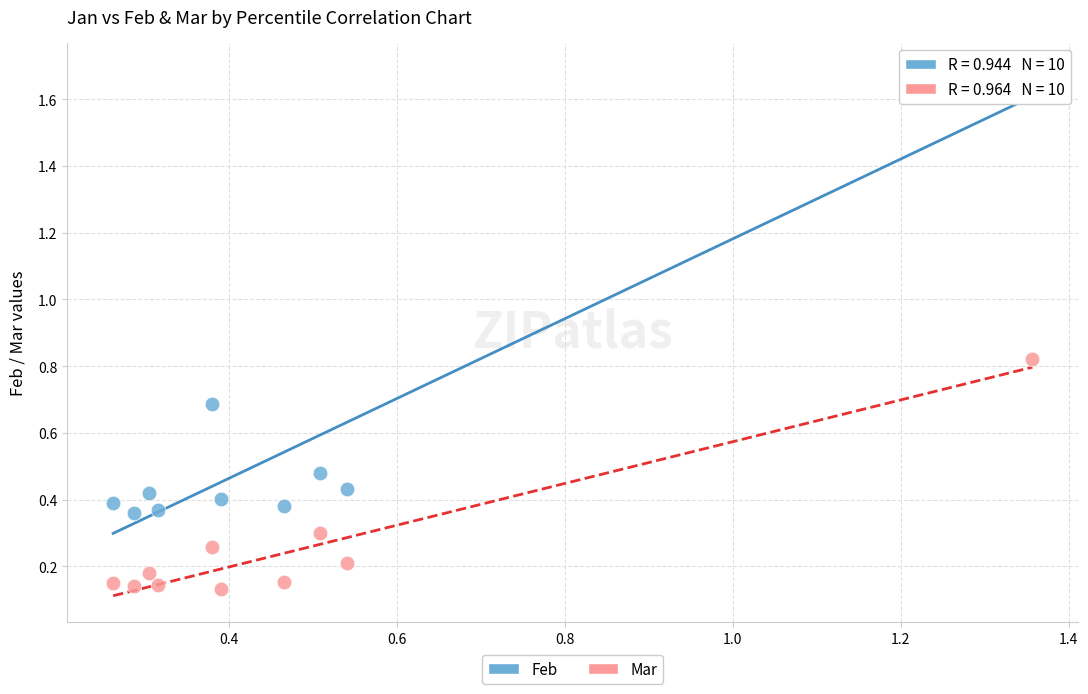

In the Feb series, what Y value is closest to 1?

0.7